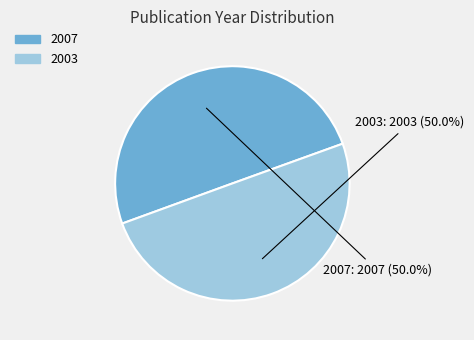

Rank the categories by value from lowest to highest.

2003, 2007